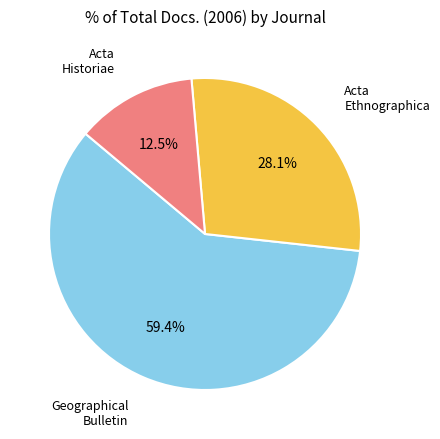

Is there any slice that represents more than half of the pie?

Yes